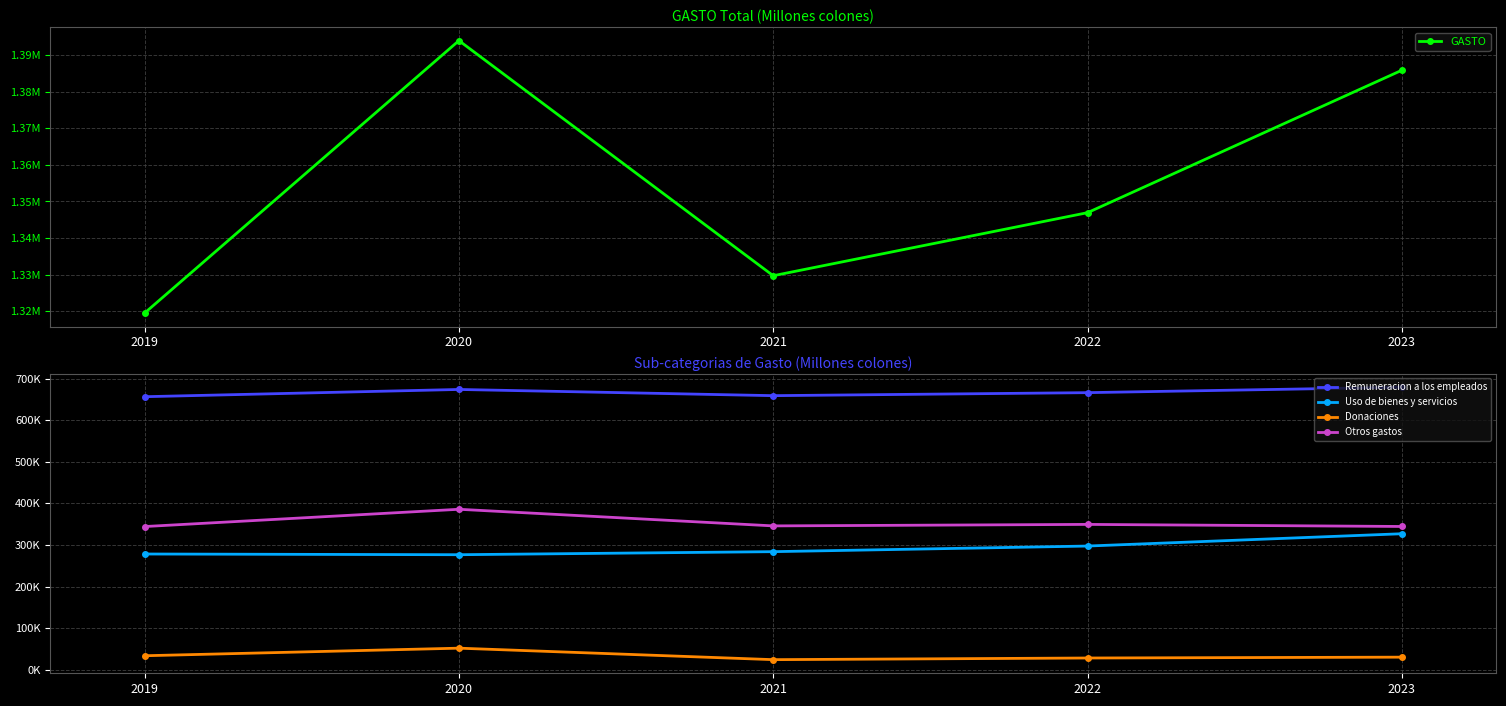

The value of GASTO at 2021 is 561565.2. True or false?

False